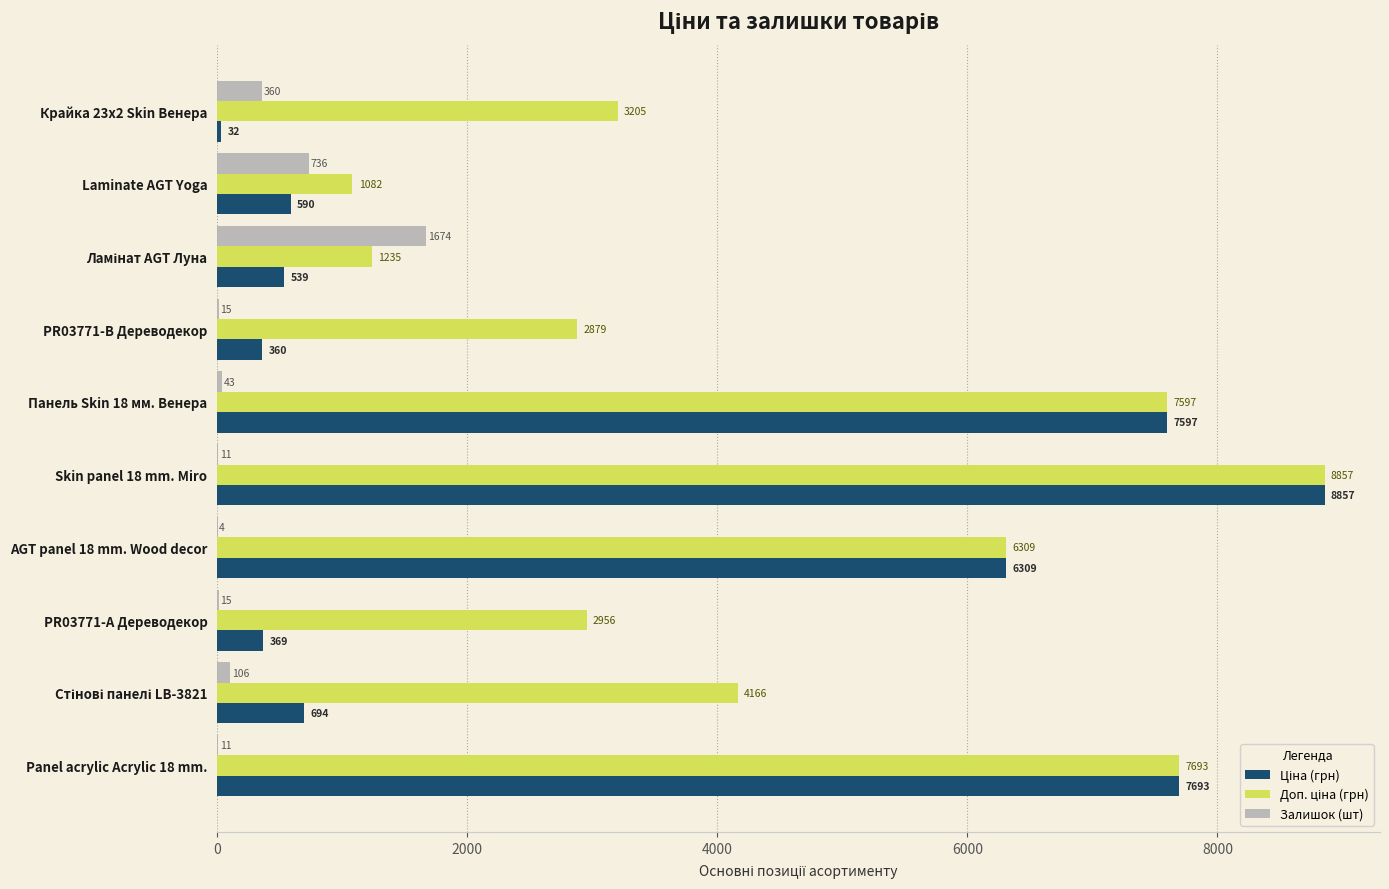

What is the sum of all Залишок (шт) values?

2975.0